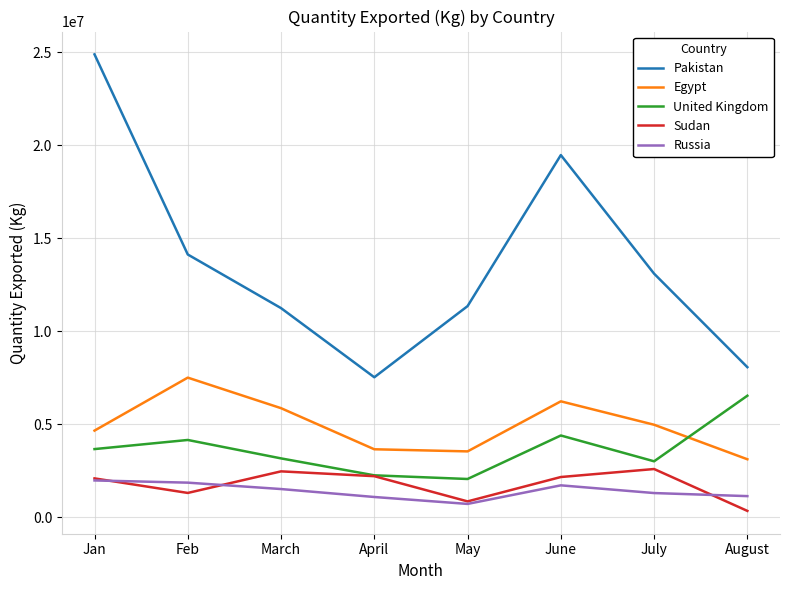

How many lines are shown in the chart?

5